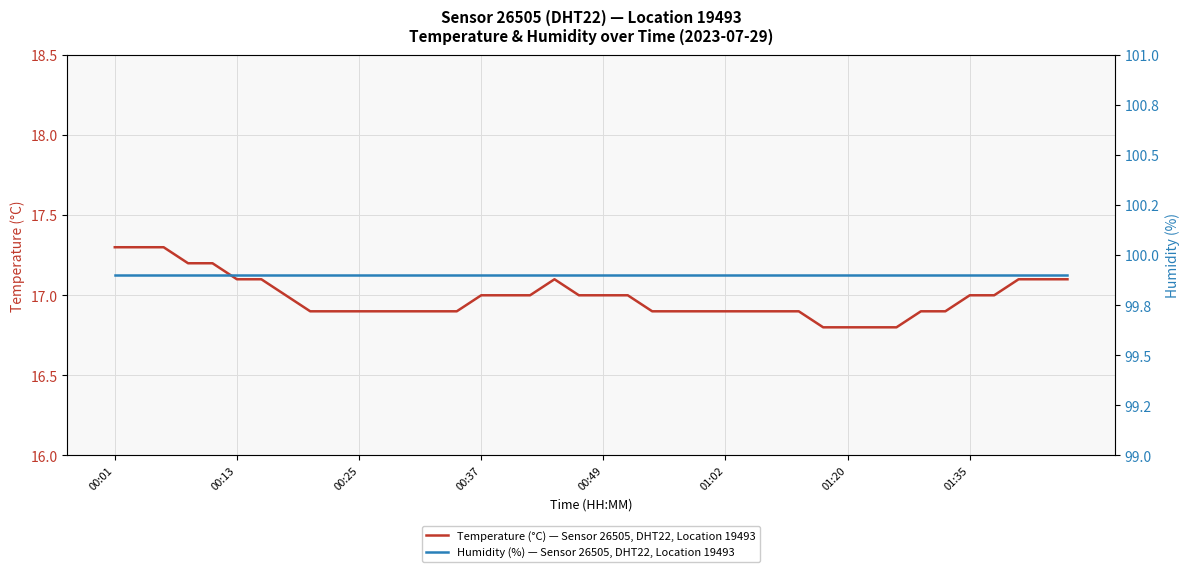

Is it true that Temperature (°C) — Sensor 26505, DHT22, Location 19493 equals 26.6 at 16?

False